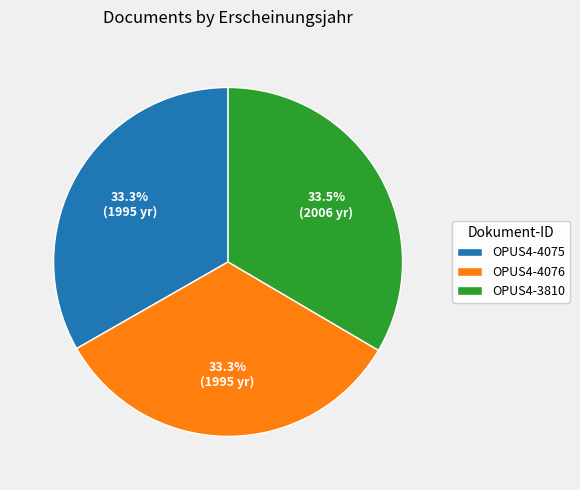

Does any single category account for the majority?

No